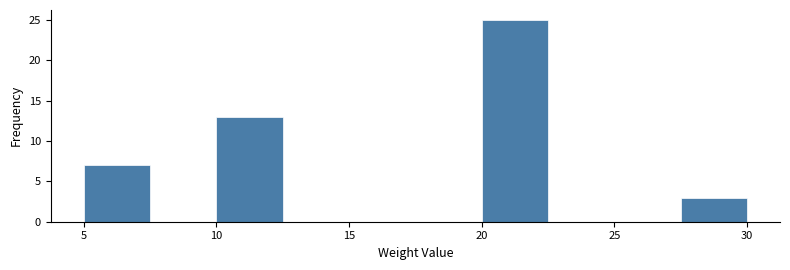

Reading left to right, transcribe this chart: for each bar, give the range it covers on the x-axis and its height. The values are not printed on the chart, so give them approximately, as read against the axis.

5.0 to 7.5: 7
7.5 to 10.0: 0
10.0 to 12.5: 13
12.5 to 15.0: 0
15.0 to 17.5: 0
17.5 to 20.0: 0
20.0 to 22.5: 25
22.5 to 25.0: 0
25.0 to 27.5: 0
27.5 to 30.0: 3